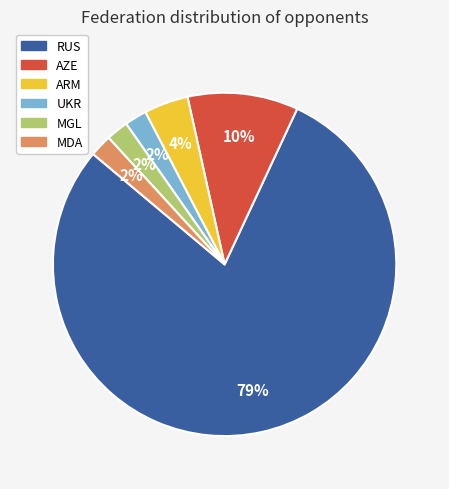

How many slices are in this pie chart?

6